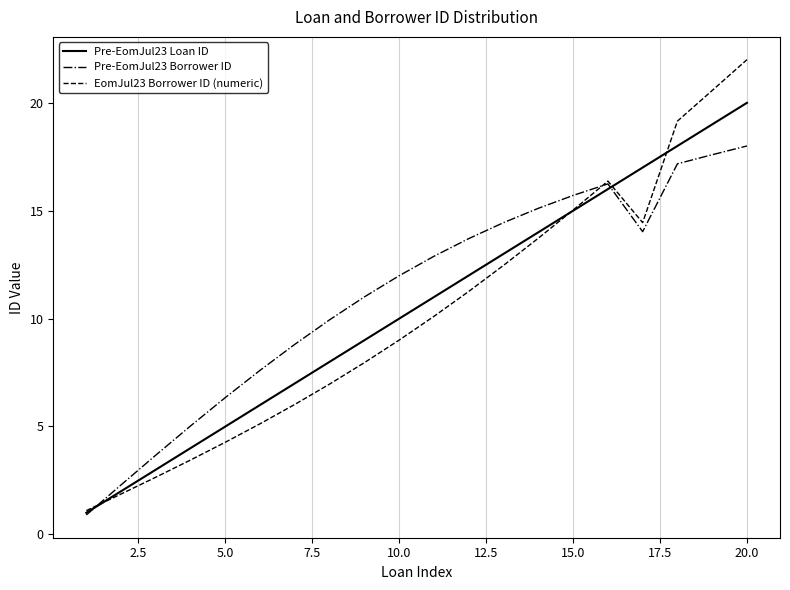

What is the minimum value shown in the chart?

0.9